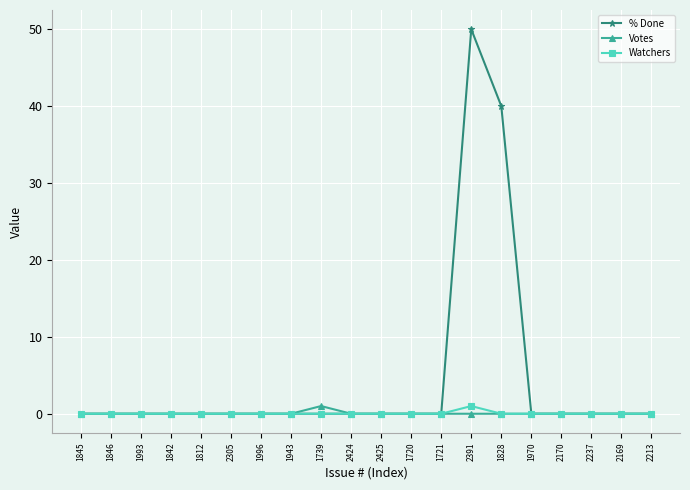

At which category is the sum across all series the highest?

2391